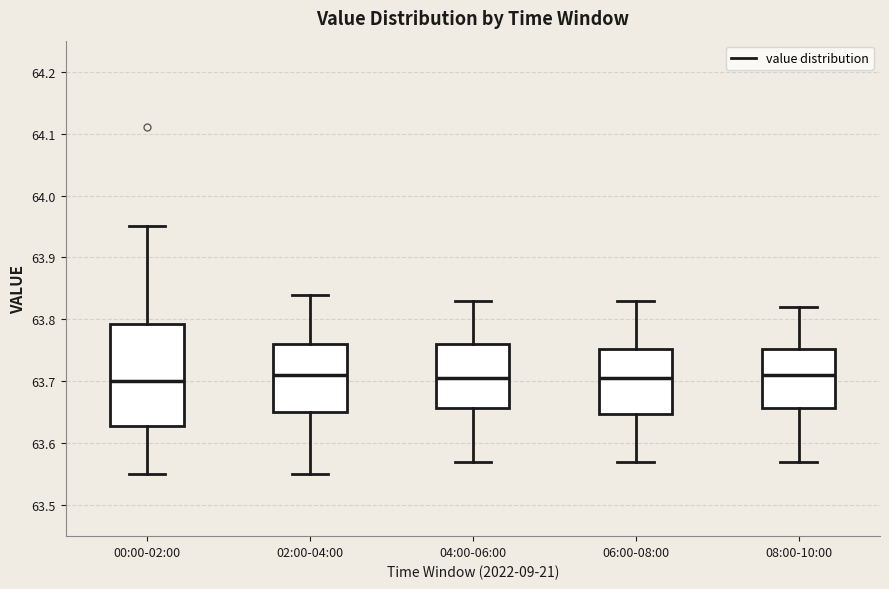

Where does the median line of the box for 00:00-02:00 sit on the y-axis? The values are not printed on the chart, so give them approximately, as read against the axis.

63.70